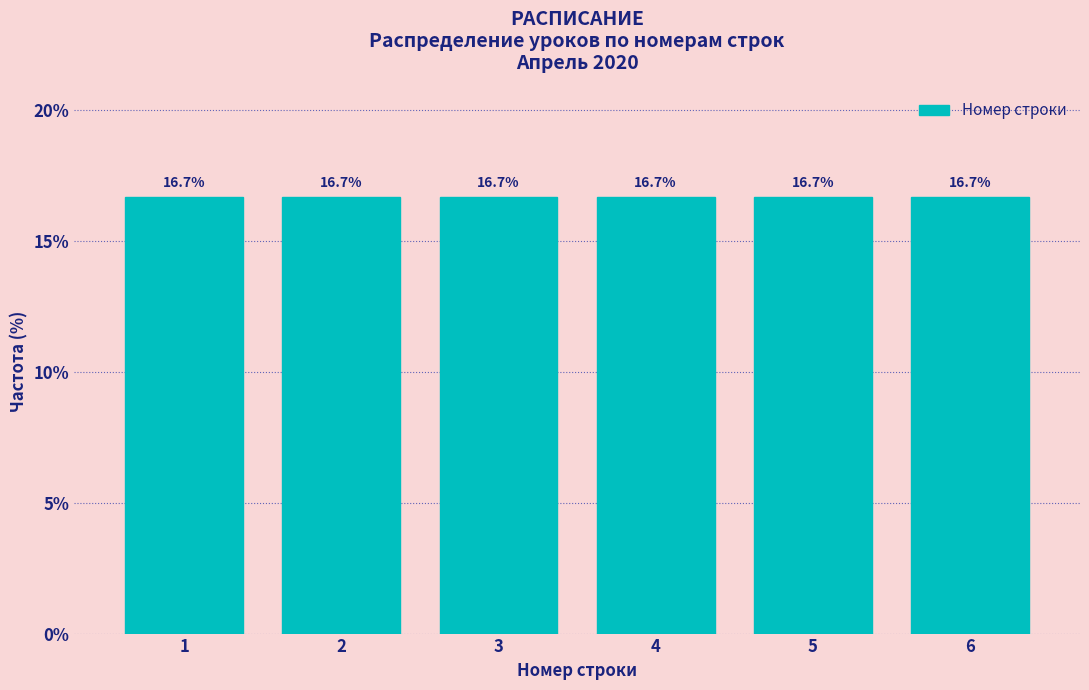

What is the height of the bar covering 5.5 to 6.5 on the x-axis?

16.7